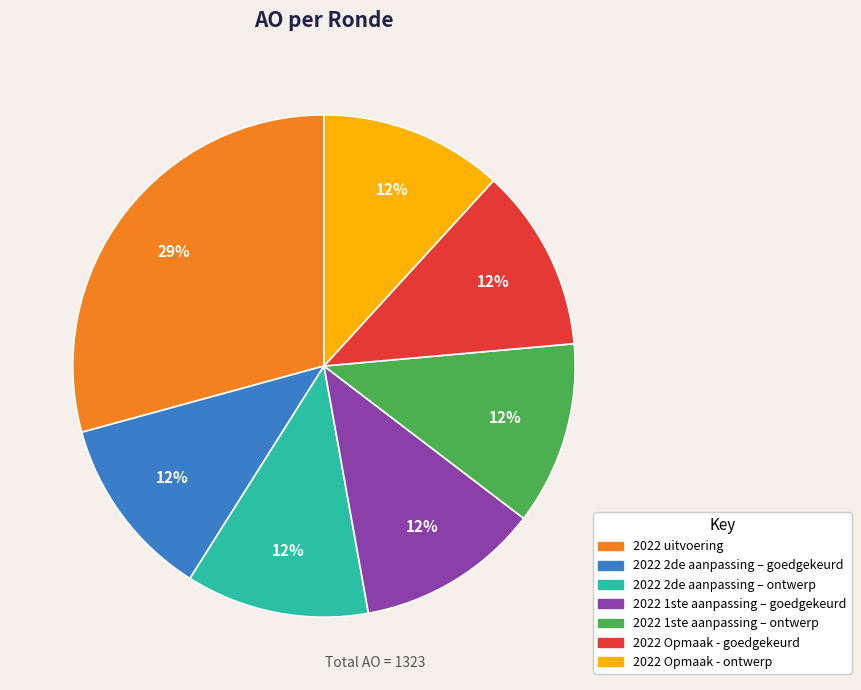

Which slice is the largest?

2022 uitvoering